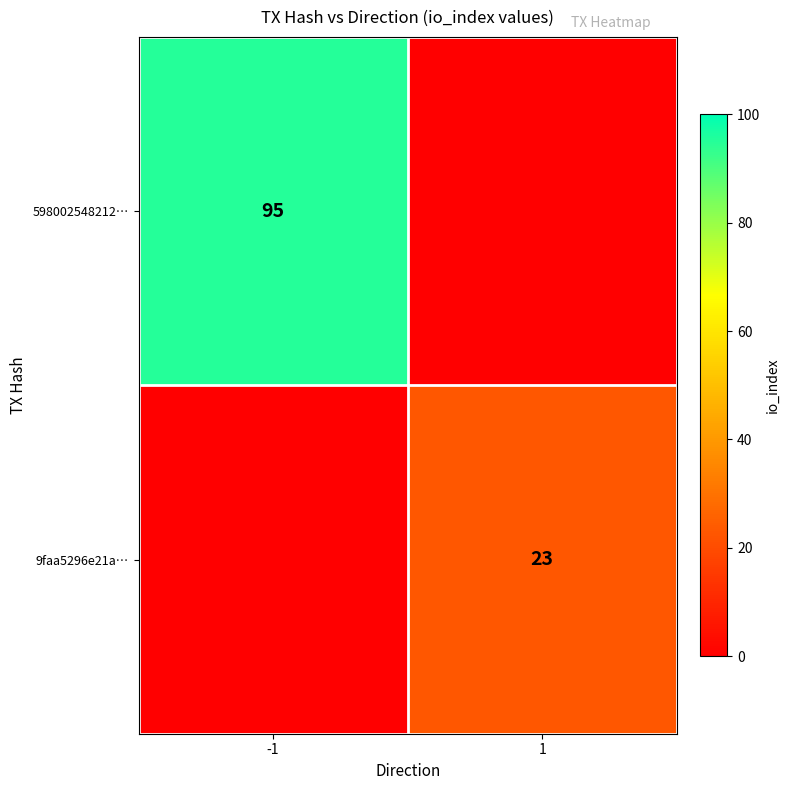

The 598002548212… series shows 95 at -1. True or false?

True